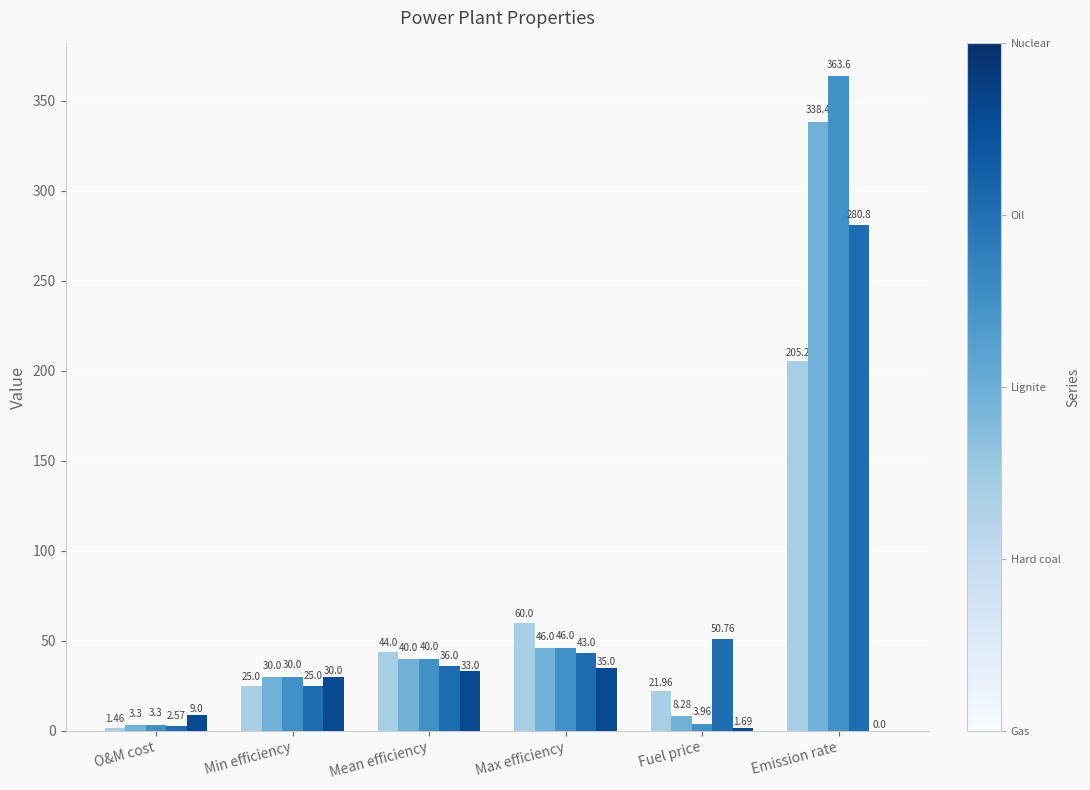

Which category has the highest value across all series?

Emission rate